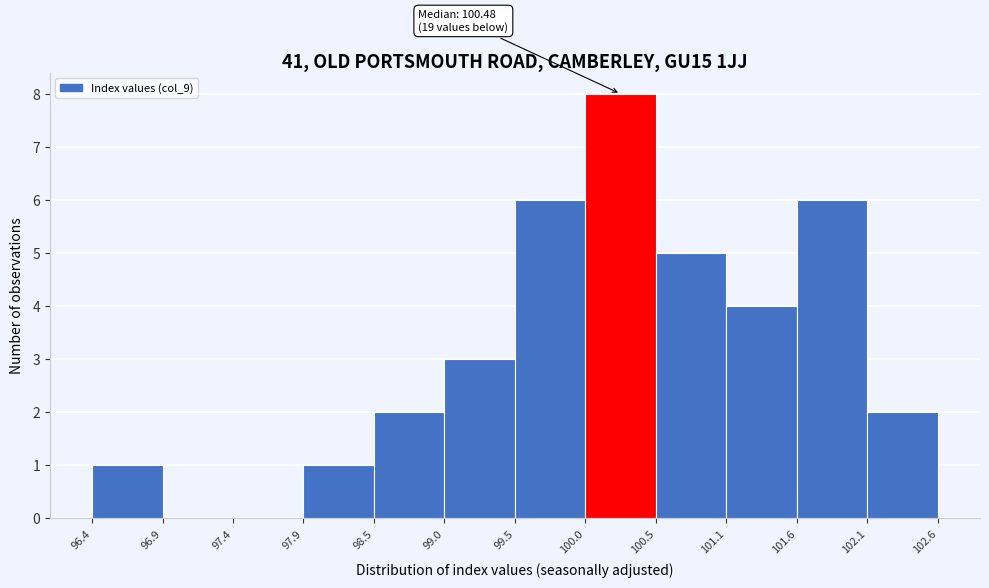

Which range on the x-axis has the tallest bar?

100.0 to 100.5